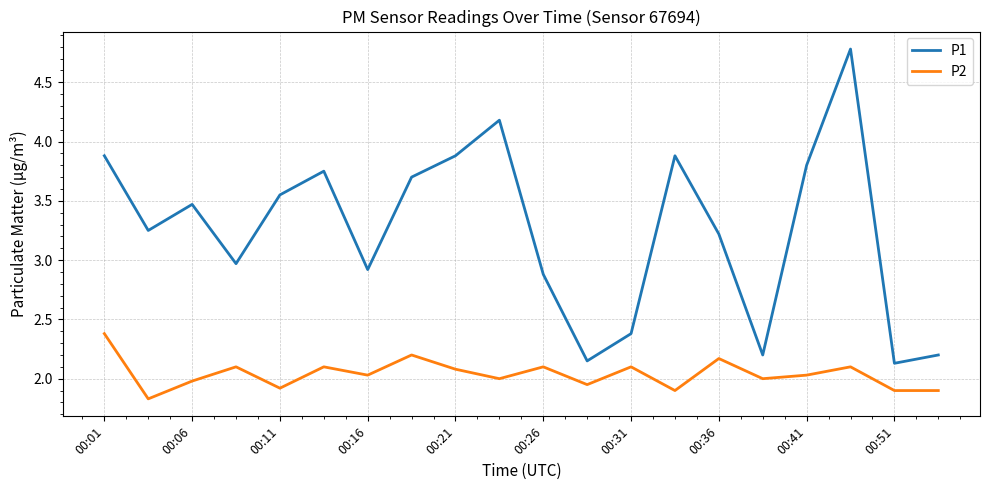

Which series has the largest total across all categories?

P1